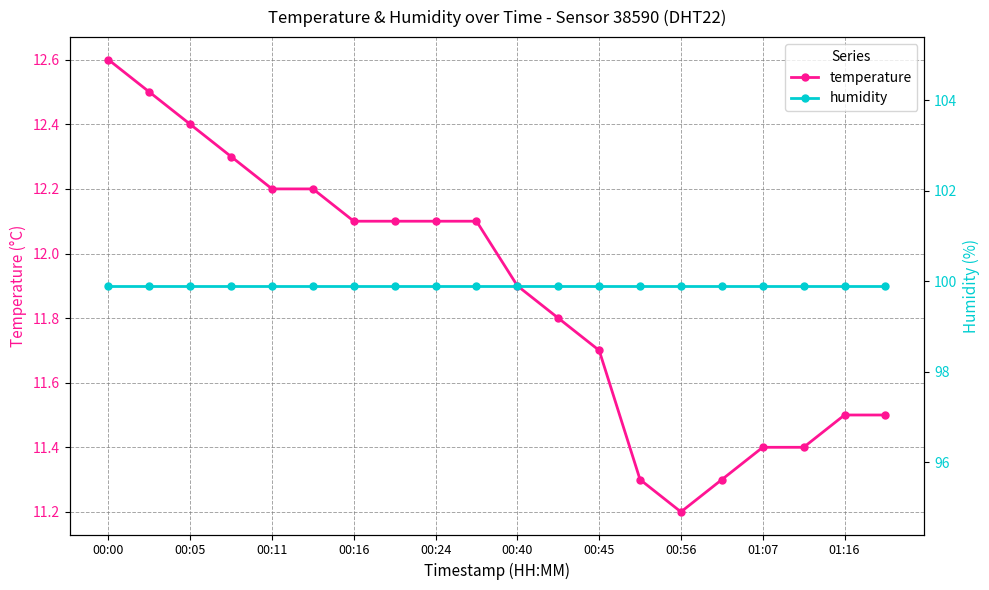

How many lines are shown in the chart?

2